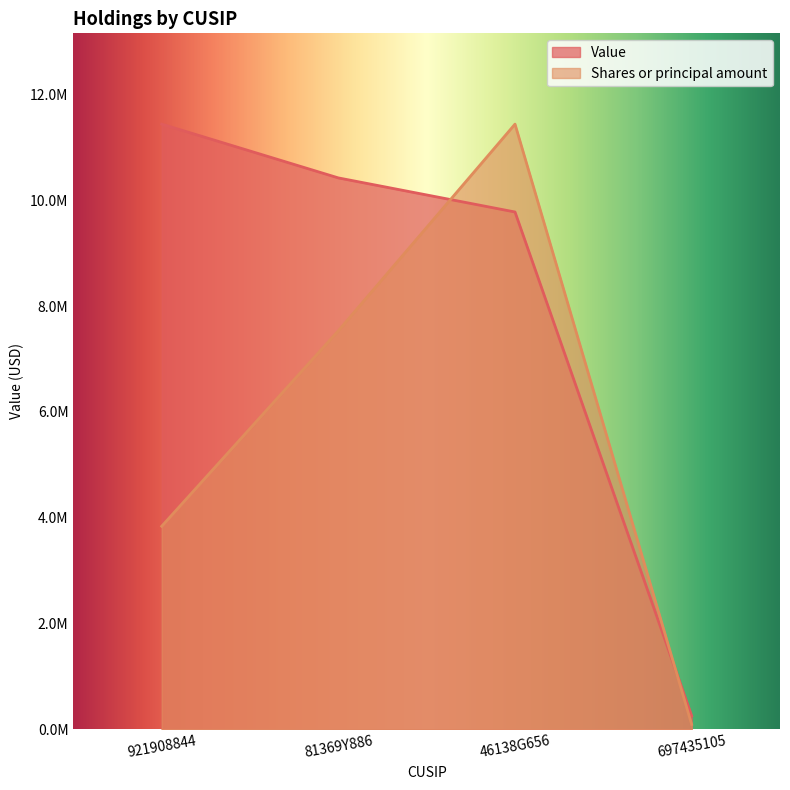

Does the chart have visible grid lines?

No